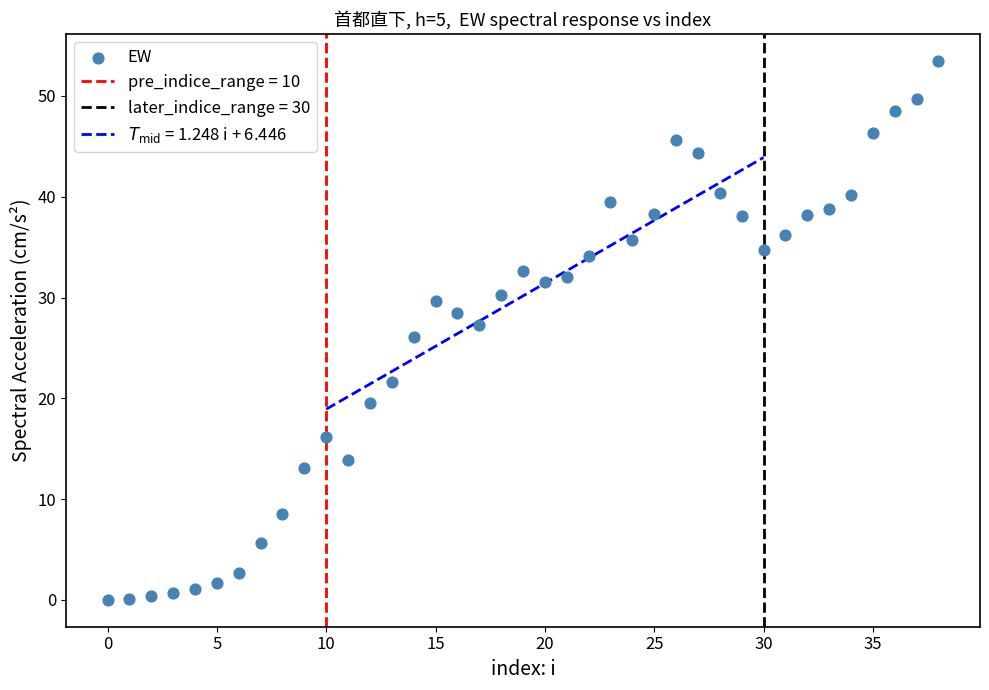

What is the range of Y values (max minus min)?

53.5